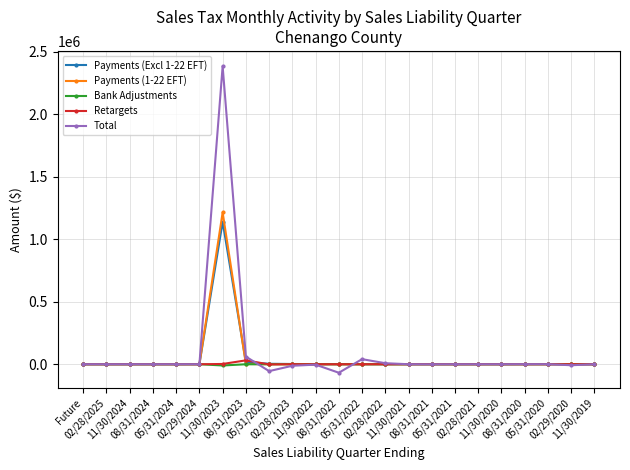

True or false: Payments (1-22 EFT) has more than 0 points higher than both neighbors.

True